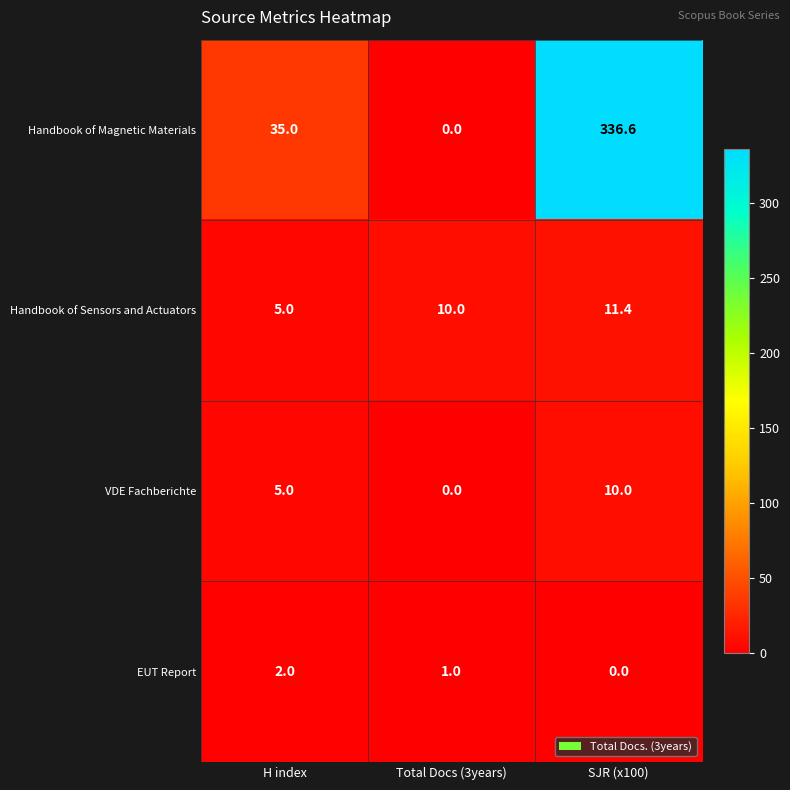

Which series has the largest range (max minus min)?

Handbook of Magnetic Materials